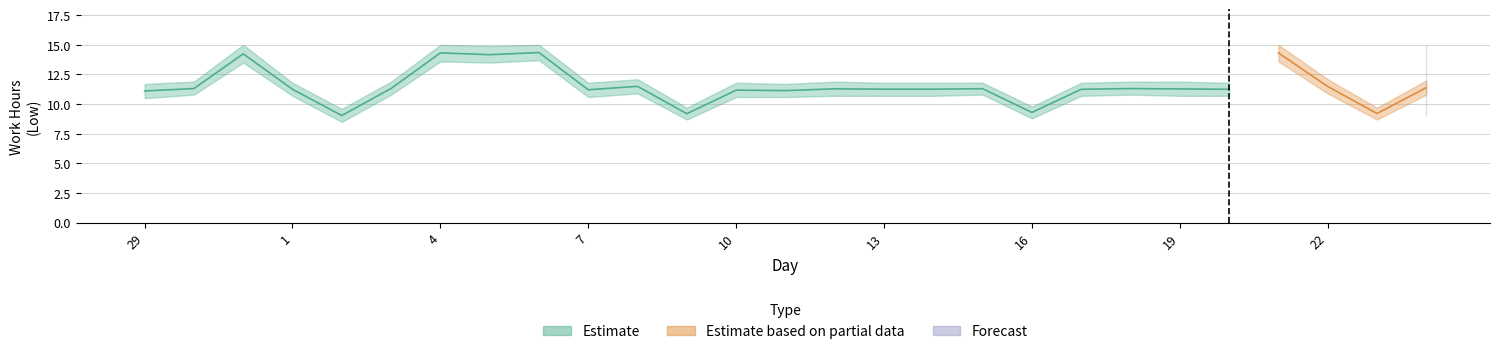

What is the sum of all Estimate based on partial data values?

46.4